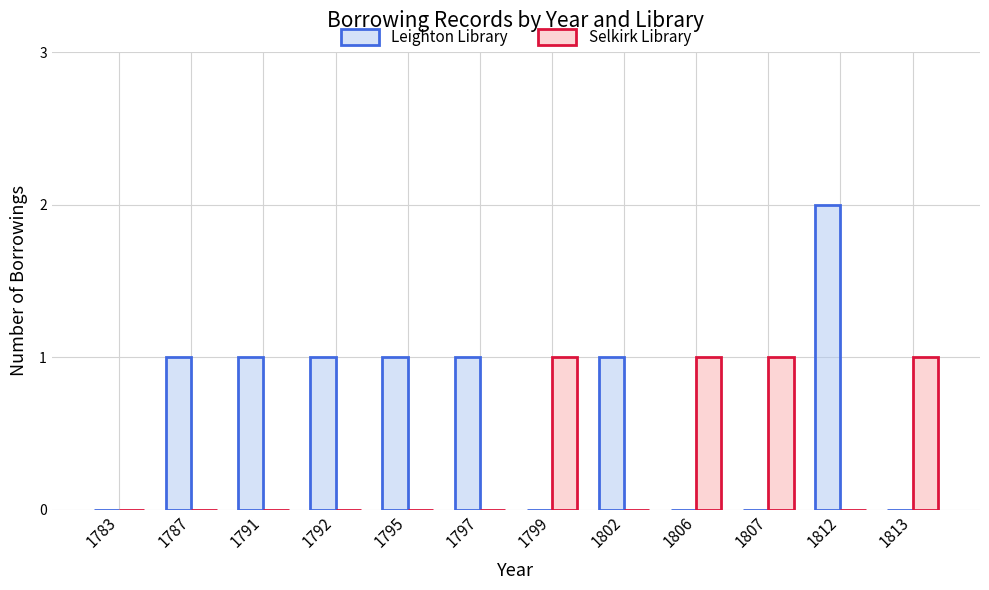

At which category is the sum across all series the highest?

1812